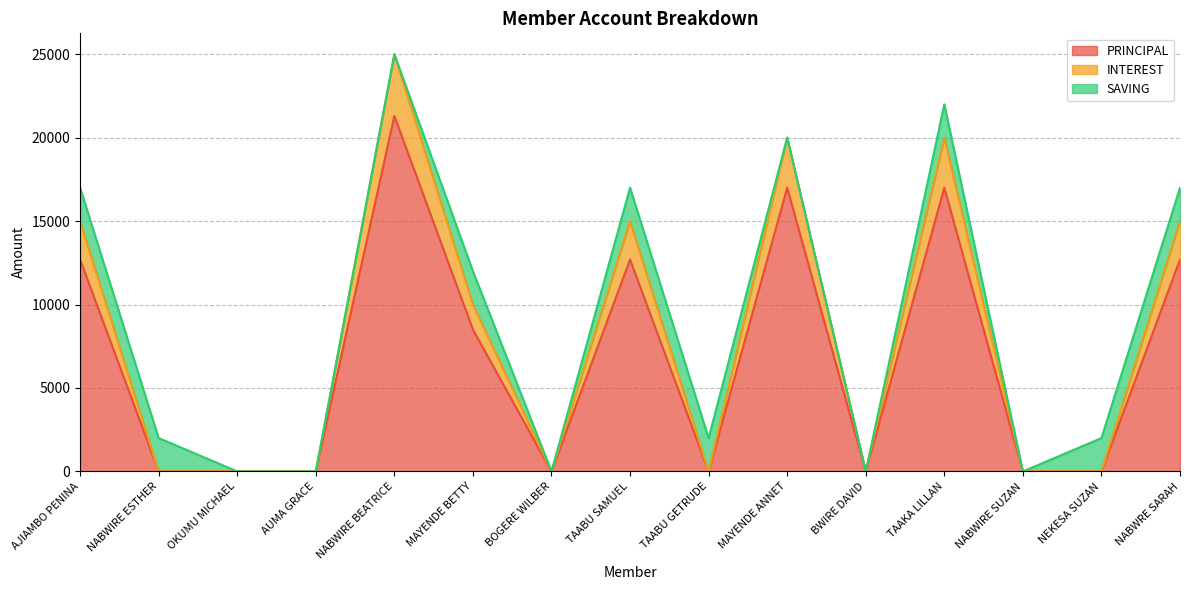

True or false: PRINCIPAL and INTEREST intersect in this chart.

False